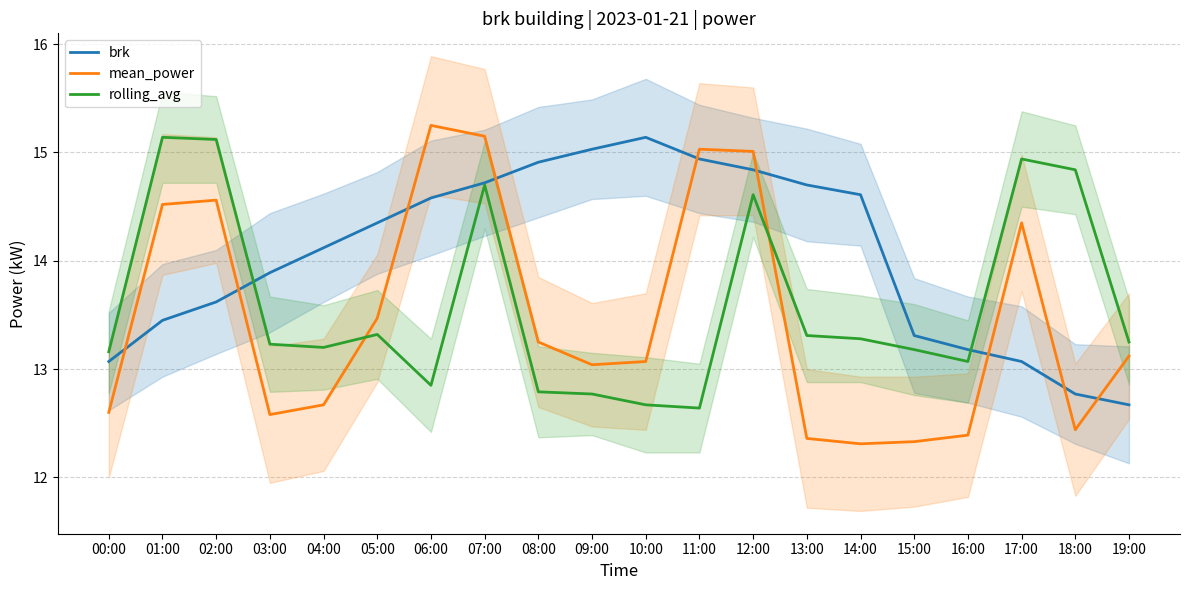

List the series in order of their peak value, lowest first.

brk, rolling_avg, mean_power